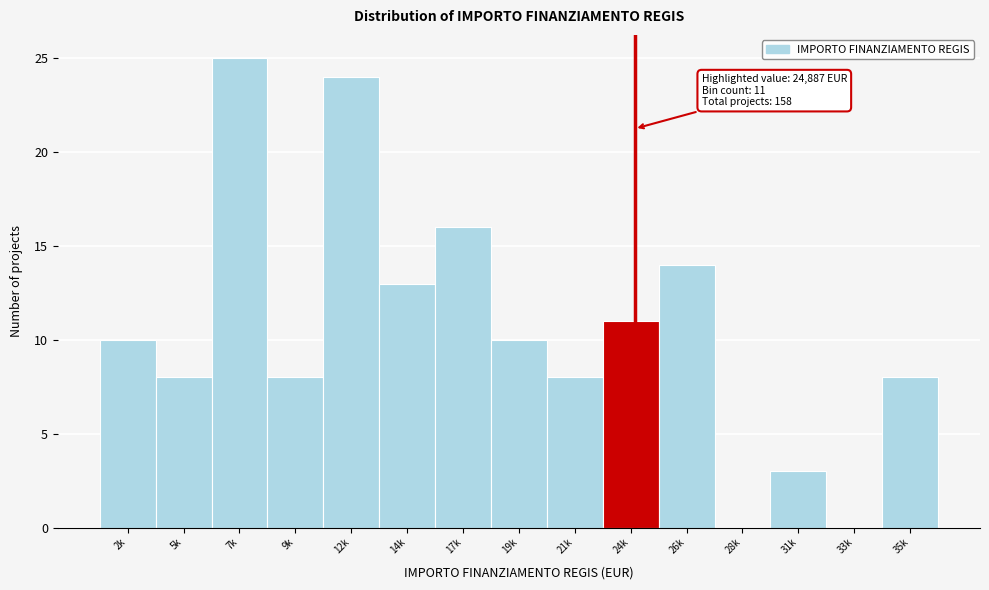

Reading left to right, list all the values displayed in this chart.

2k=10	5k=8	7k=25	9k=8	12k=24	14k=13	17k=16	19k=10	21k=8	24k=11	26k=14	28k=0	31k=3	33k=0	35k=8